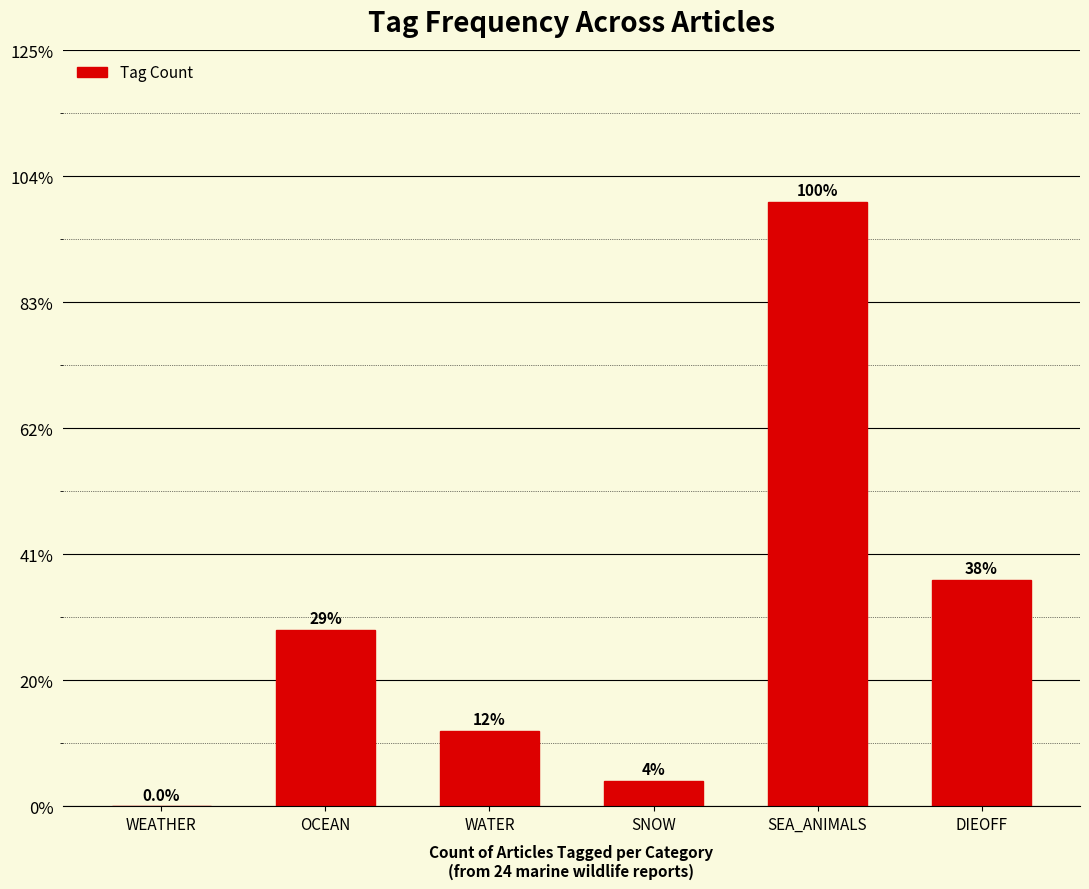

Is it true that the value at SEA_ANIMALS is 24?

True